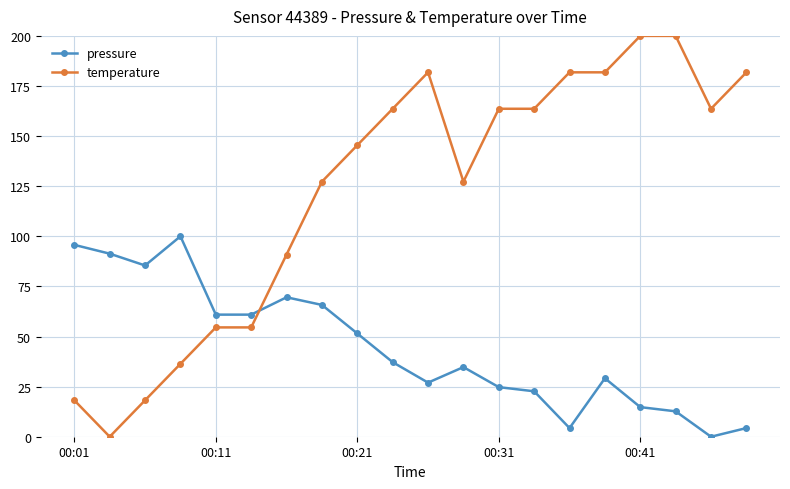

List the series in order of their peak value, highest first.

temperature, pressure